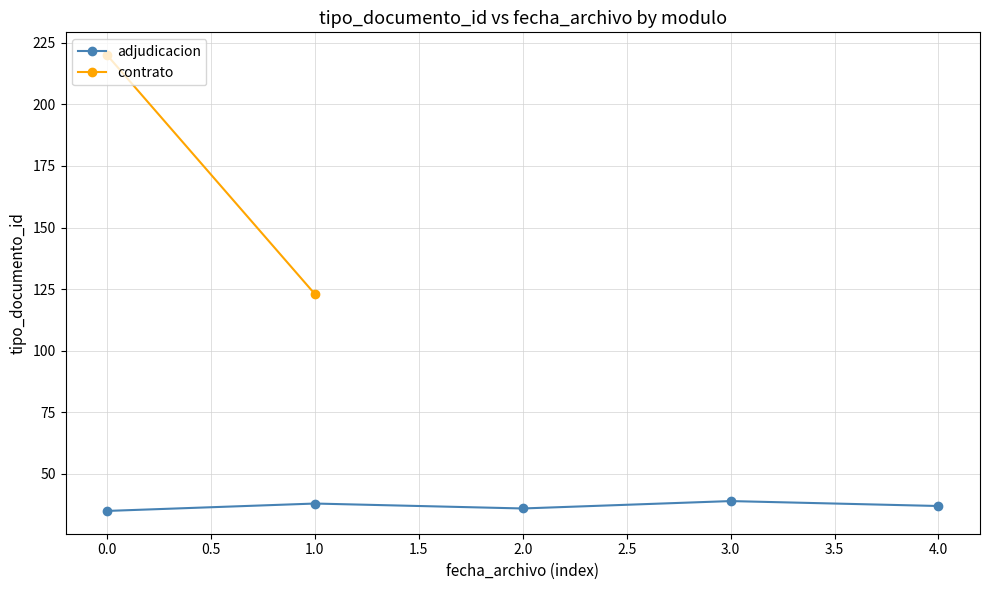

The value of adjudicacion at 3.0 is 39. True or false?

True